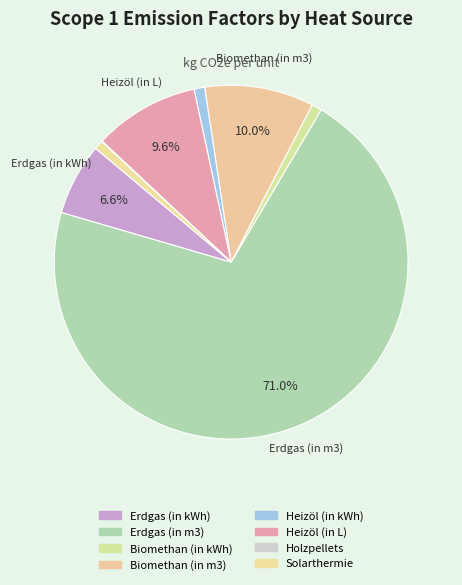

How many slices are in this pie chart?

8